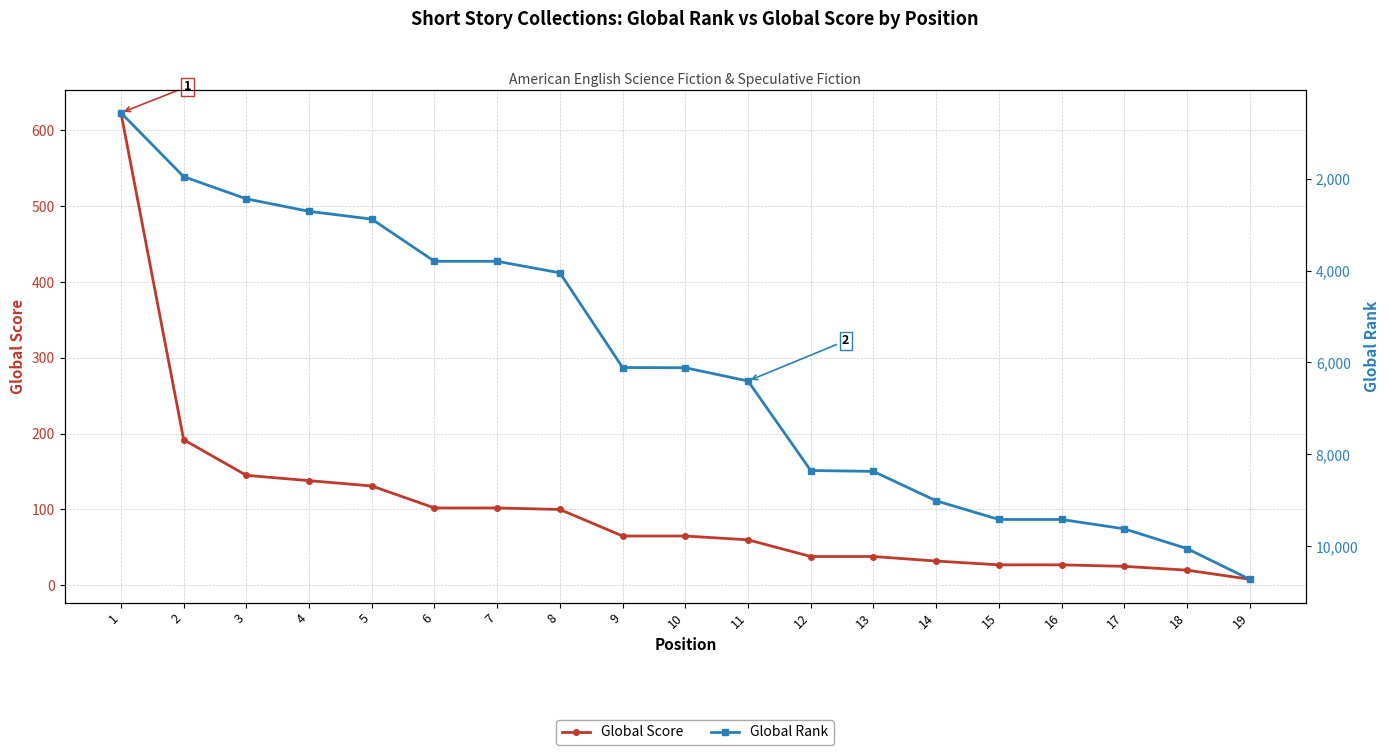

Which series changed the most between 11 and 19?

Global Rank